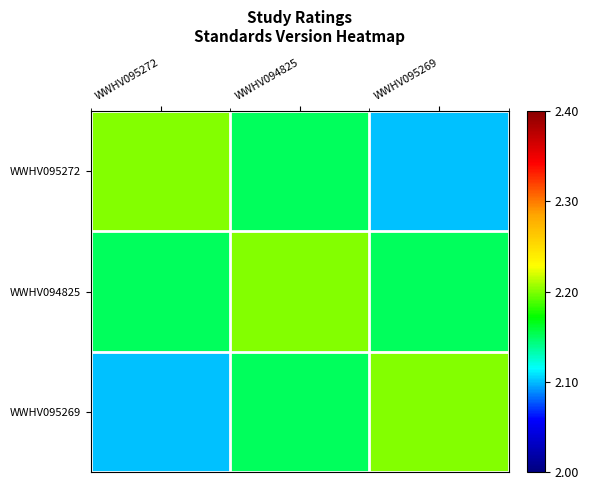

What is the spread (max minus min) of values at WWHV095269?

0.1